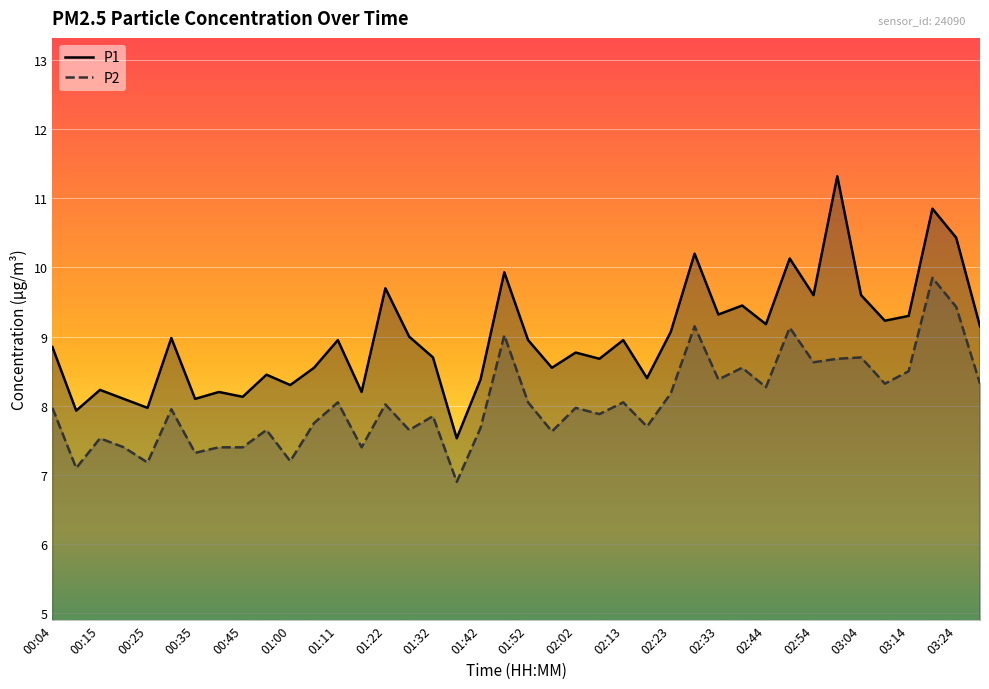

What is the value of the P1 point at the 19th from the left?

8.4